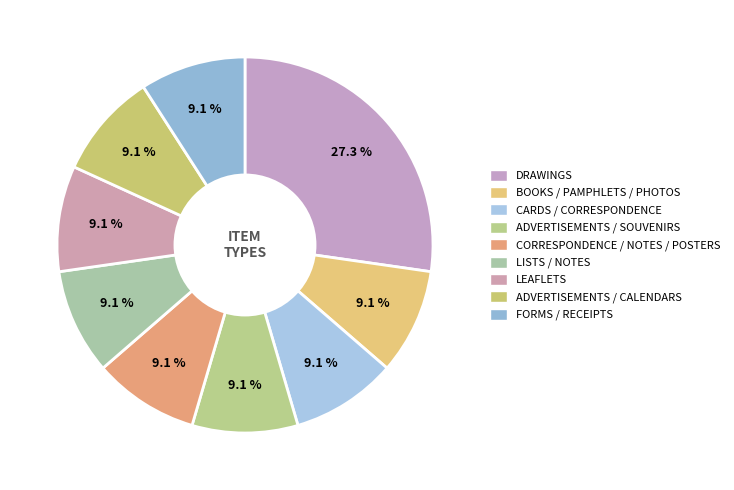

How many segments does this pie chart have?

9